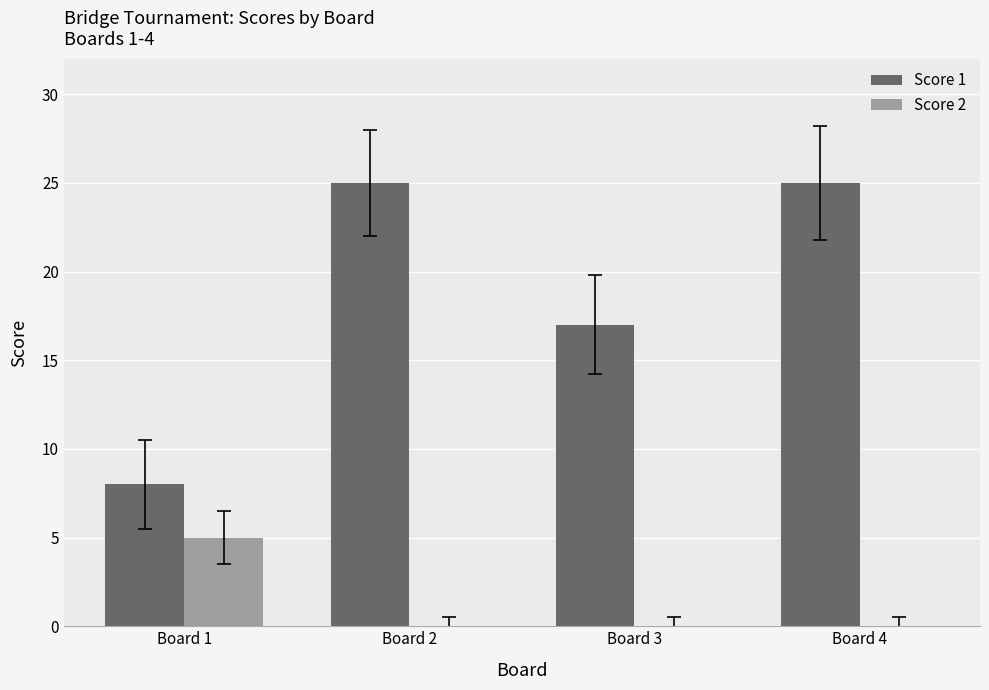

Which series has the largest total across all categories?

Score 1